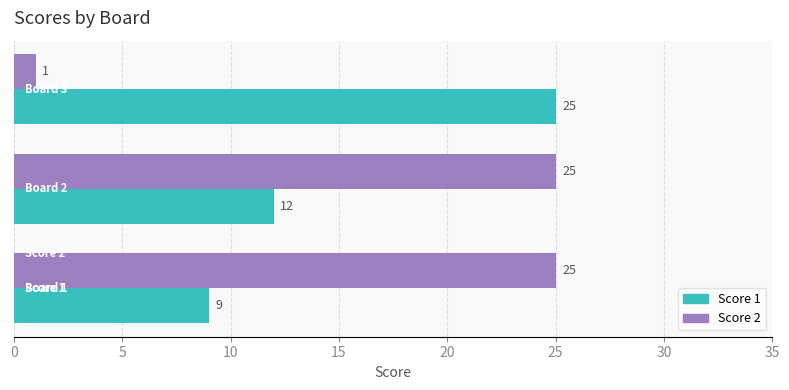

List the series in order of their overall mean, lowest first.

Score 1, Score 2